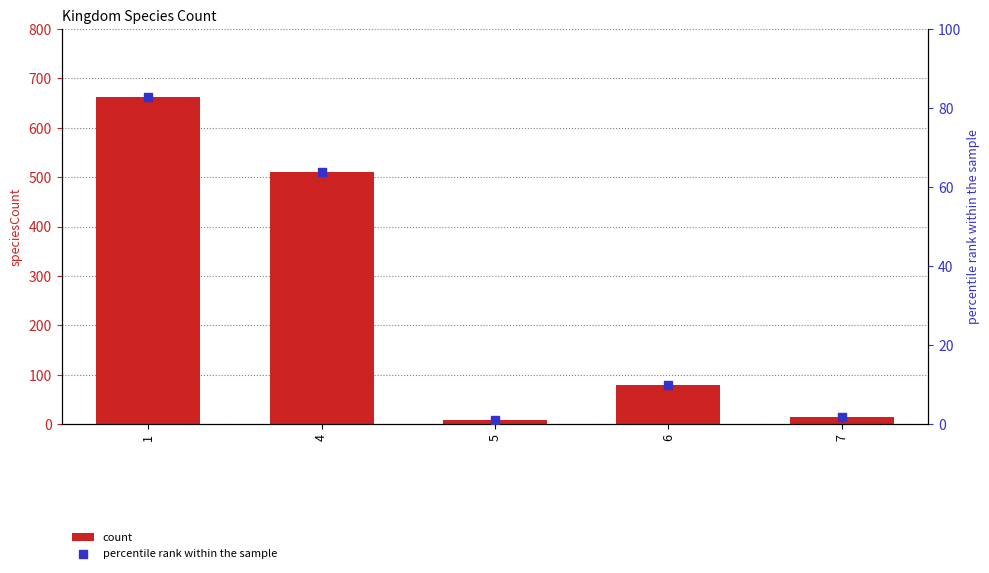

Which series contains the lowest Y value?

percentile rank within the sample